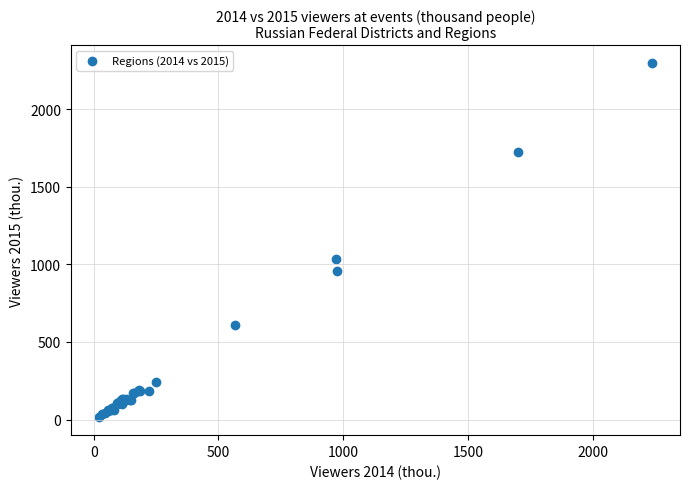

What Y value in the scatter plot is closest to 1155?

1031.7